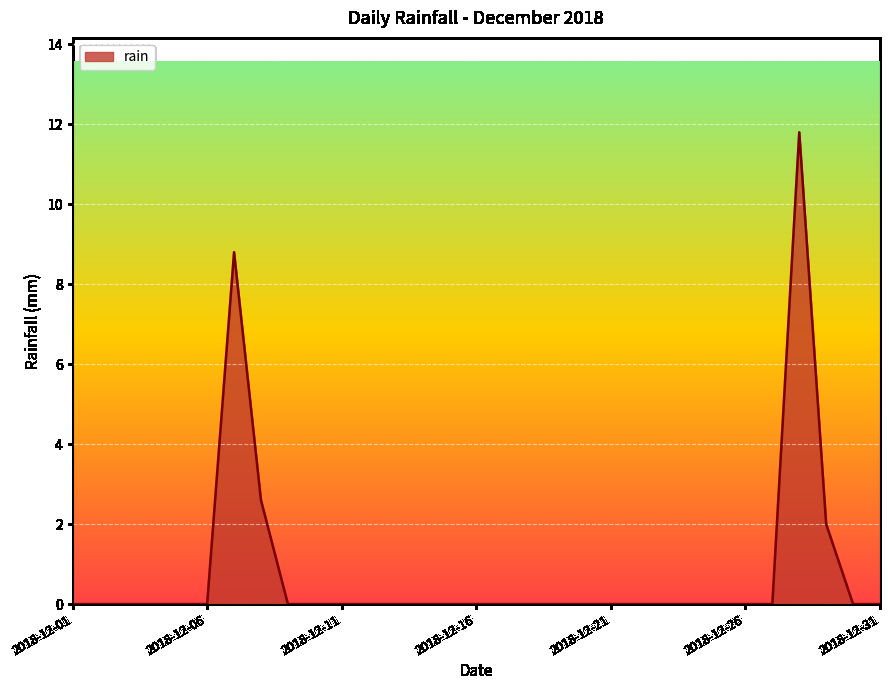

What is the difference between the maximum and minimum values?

11.8